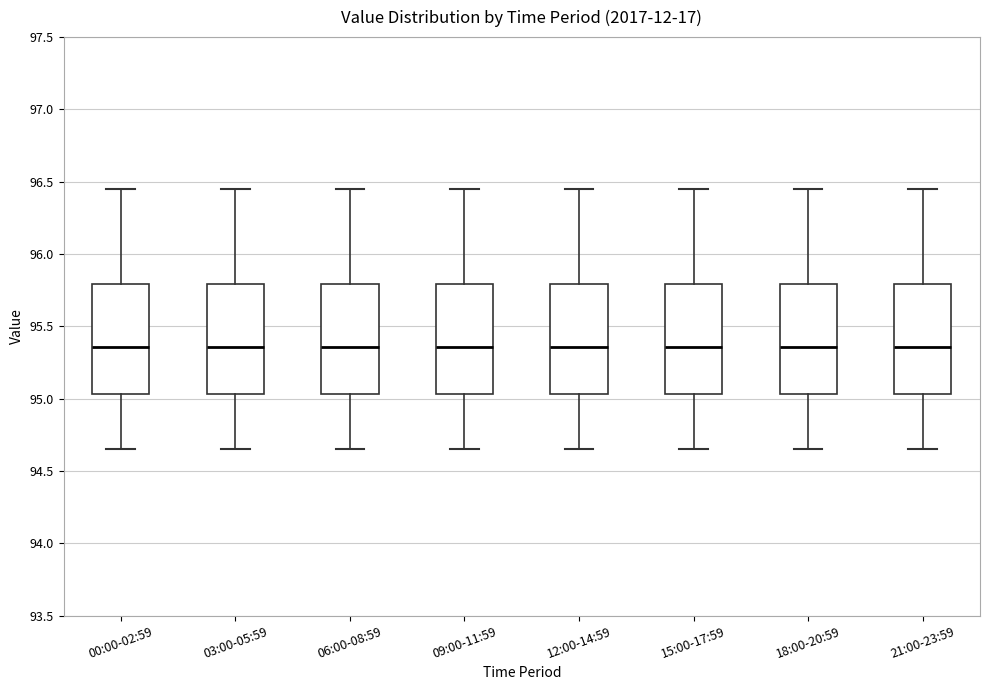

Reading left to right, read every box against the y-axis: the position of its median line, the range the box covers, and the ends of its whiskers. The values are not printed on the chart, so give them approximately, as read against the axis.

00:00-02:59: median 95.35, box 95.05 to 95.80, whiskers 94.65 to 96.45
03:00-05:59: median 95.35, box 95.05 to 95.80, whiskers 94.65 to 96.45
06:00-08:59: median 95.35, box 95.05 to 95.80, whiskers 94.65 to 96.45
09:00-11:59: median 95.35, box 95.05 to 95.80, whiskers 94.65 to 96.45
12:00-14:59: median 95.35, box 95.05 to 95.80, whiskers 94.65 to 96.45
15:00-17:59: median 95.35, box 95.05 to 95.80, whiskers 94.65 to 96.45
18:00-20:59: median 95.35, box 95.05 to 95.80, whiskers 94.65 to 96.45
21:00-23:59: median 95.35, box 95.05 to 95.80, whiskers 94.65 to 96.45